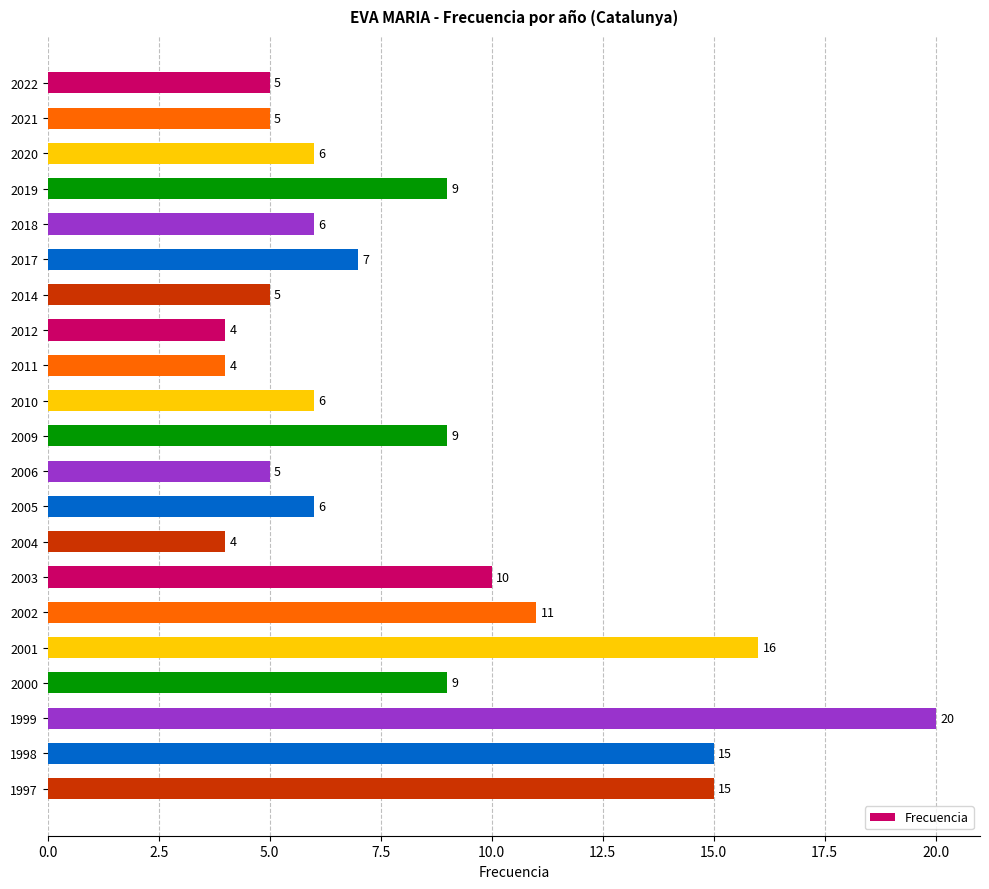

What is the change in value from 2005 to 1999?

+14